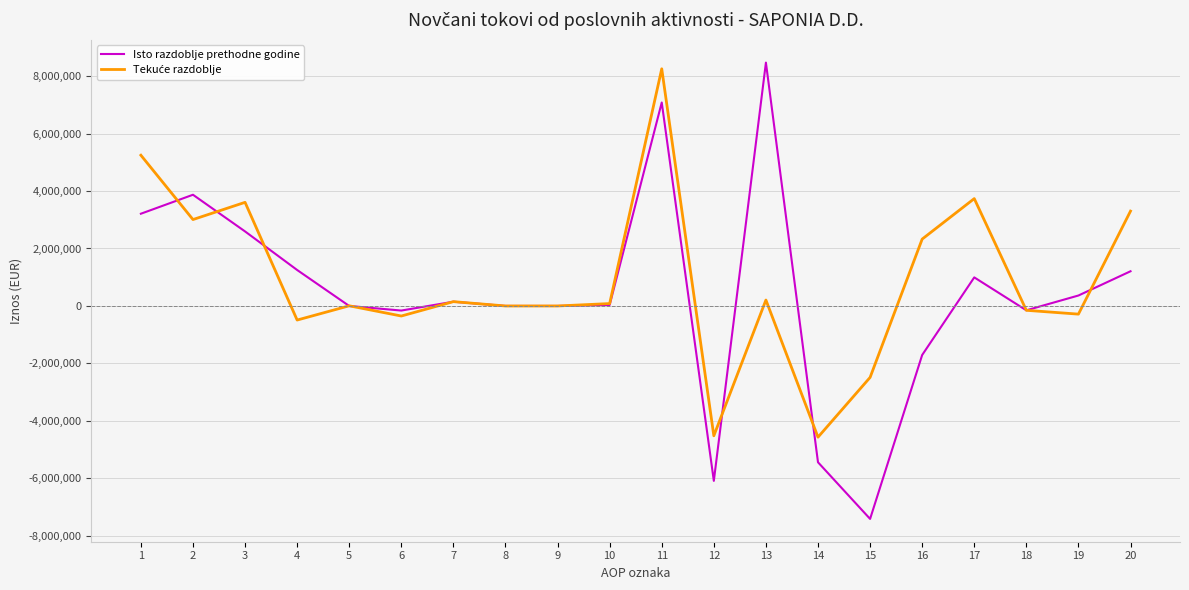

What is the highest value of the Isto razdoblje prethodne godine series?

8467740